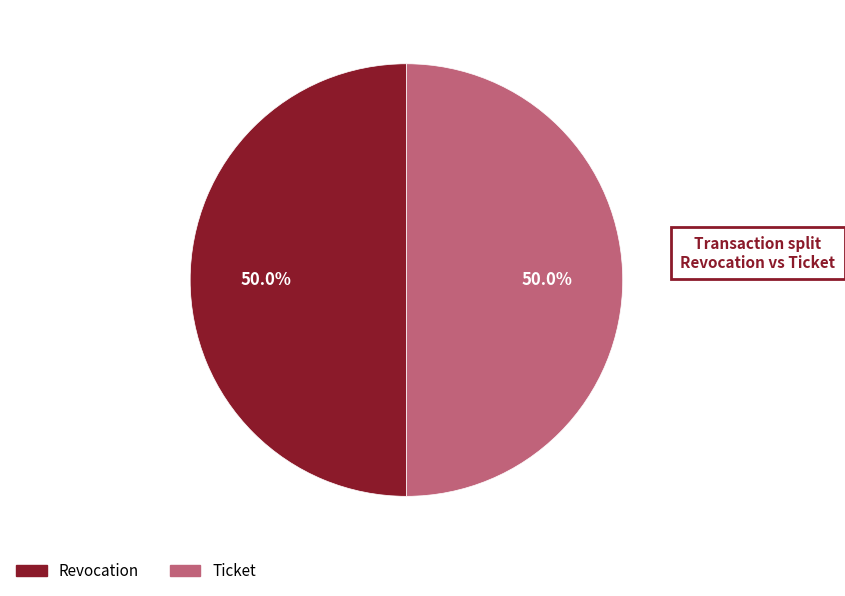

Do Revocation and Ticket together represent more than half of the pie?

Yes